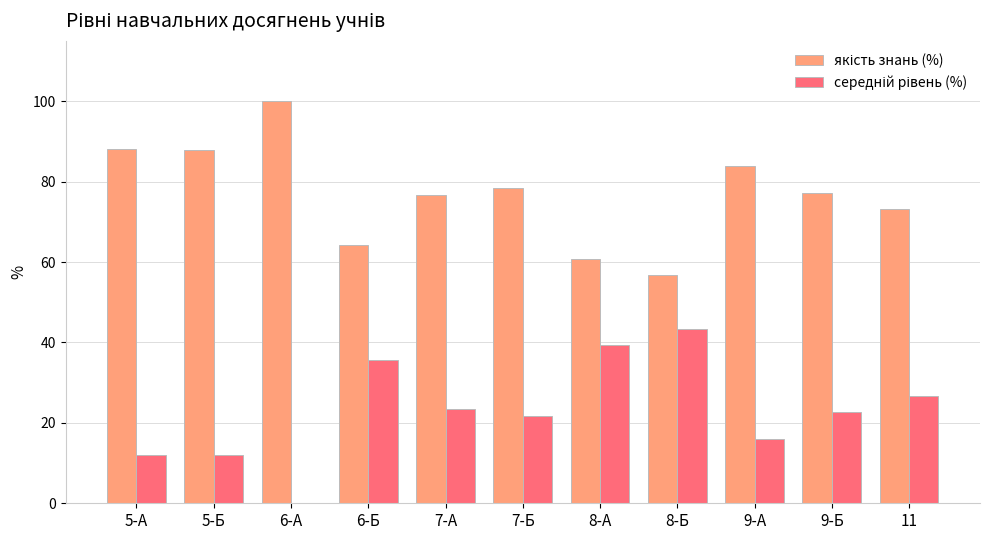

What is the maximum value shown in the chart?

100.0